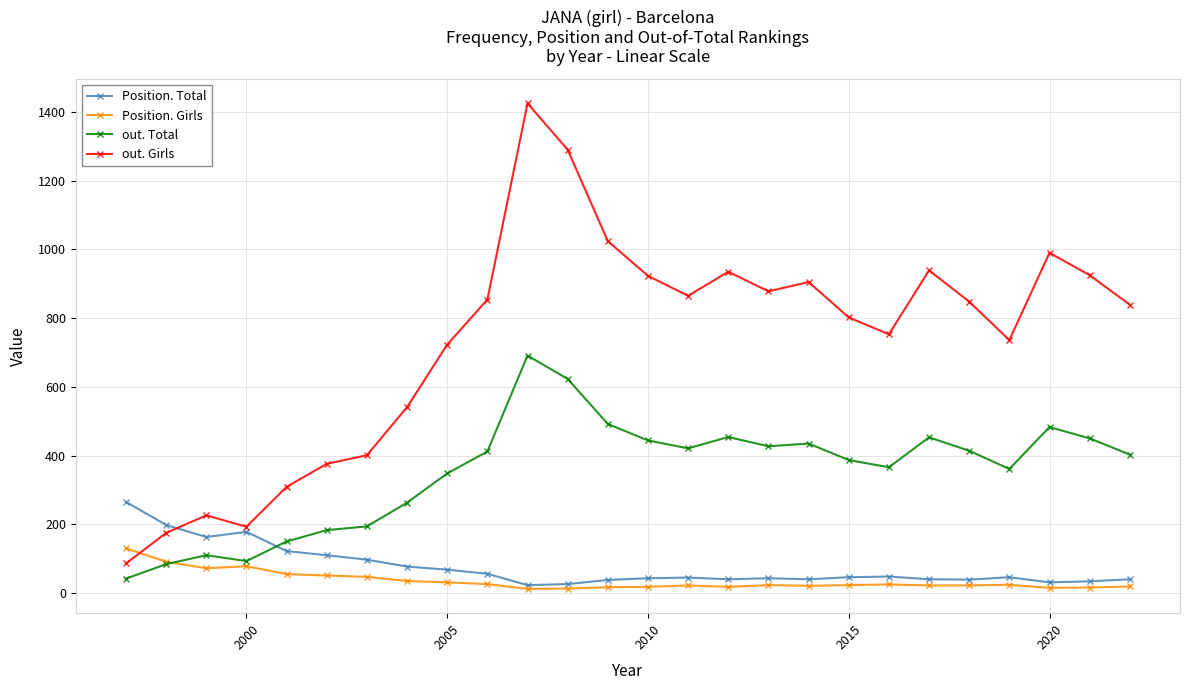

Rank the series by their maximum value, from highest to lowest.

out. Girls, out. Total, Position. Total, Position. Girls